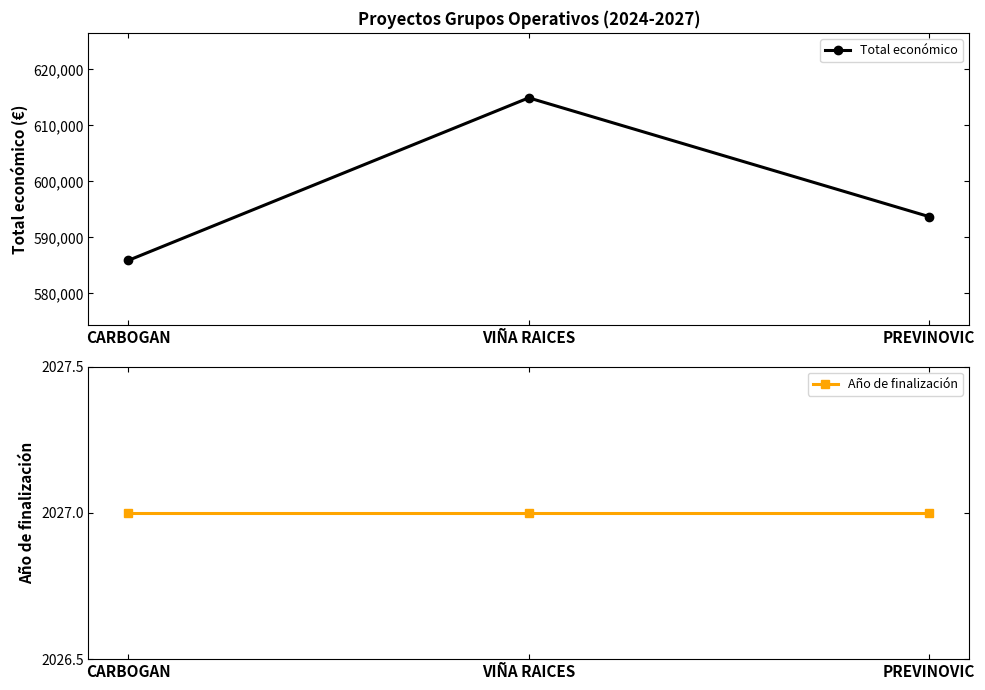

How many data points in Total económico are less than 593715?

1